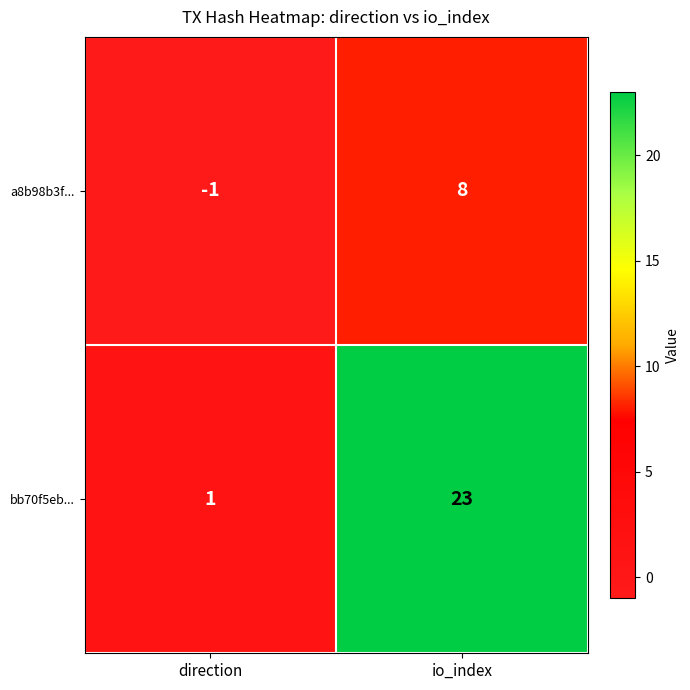

Which series has the largest range (max minus min)?

bb70f5eb...